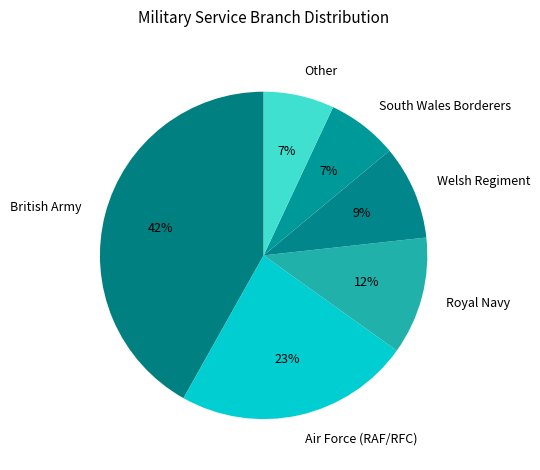

True or false: Royal Navy accounts for 12% of the total.

True